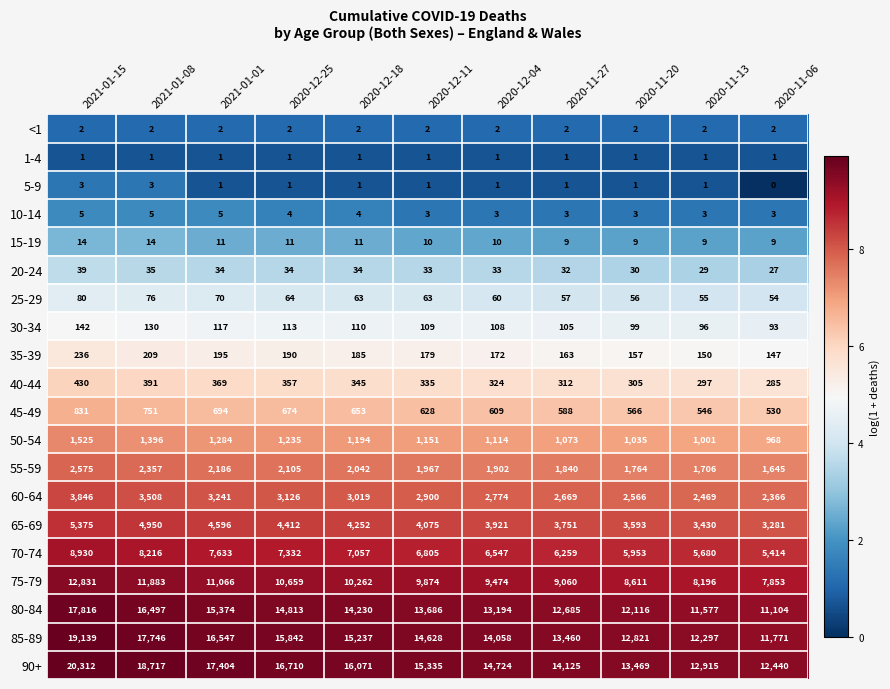

Is it true that 5-9 equals 1 at 2020-11-06?

False